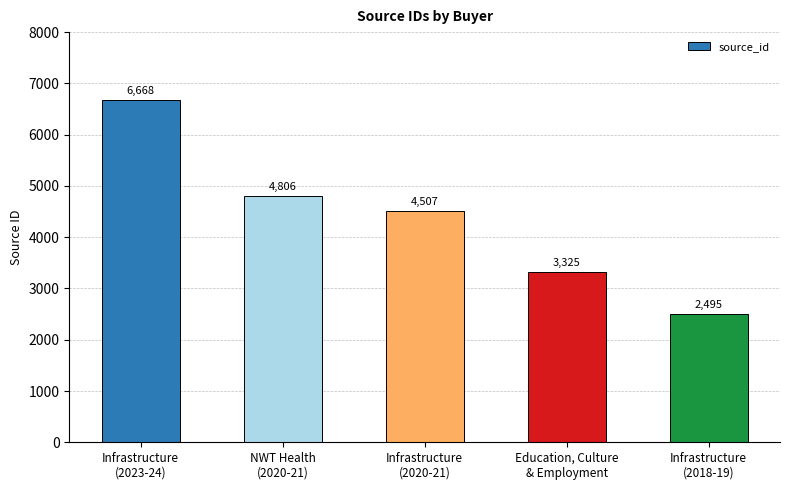

What is the smallest value displayed?

2495